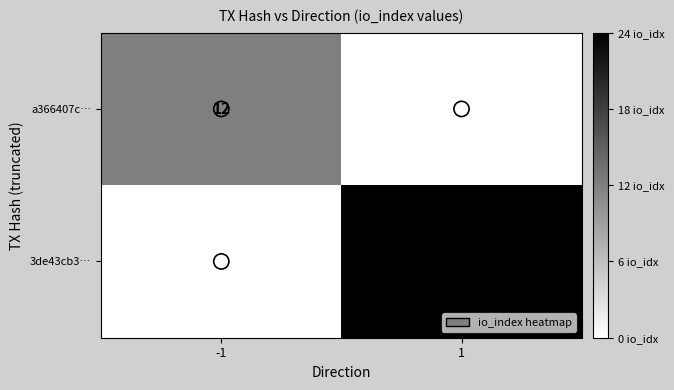

What is the highest value of the a366407c… series?

12